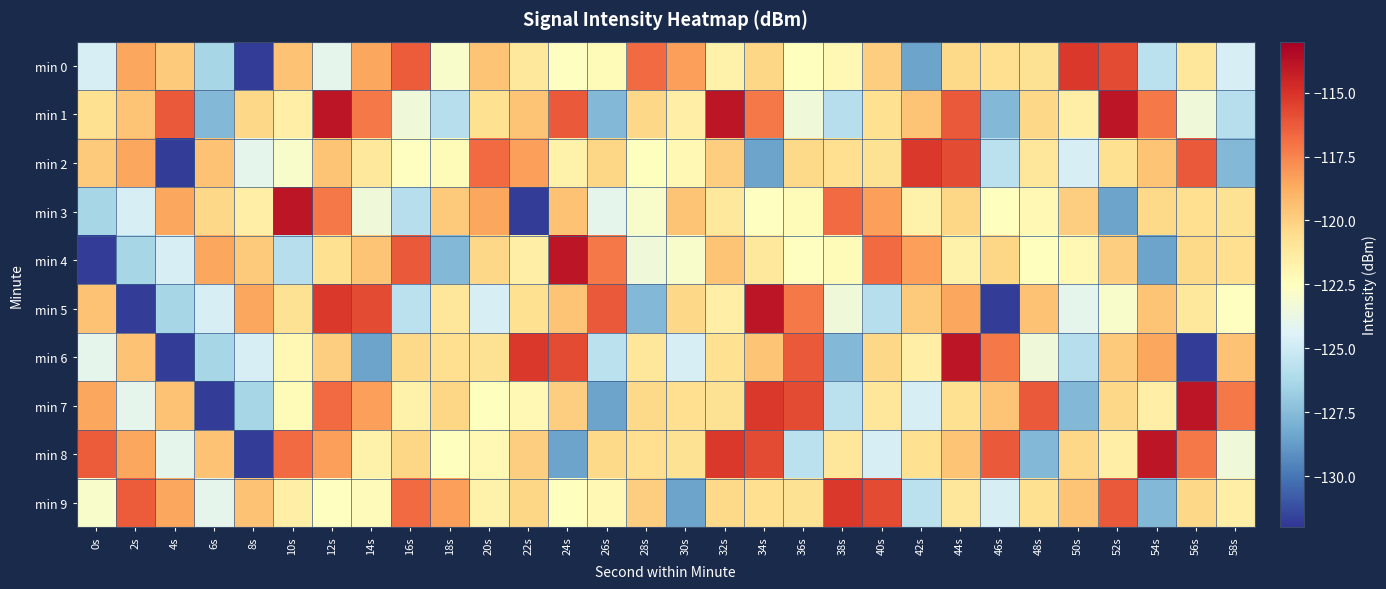

How many data points does each series have?

30